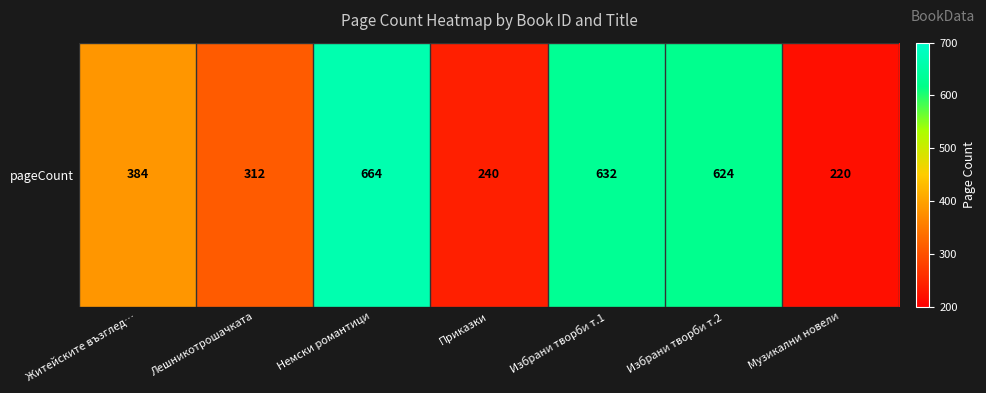

What is the smallest value displayed?

220